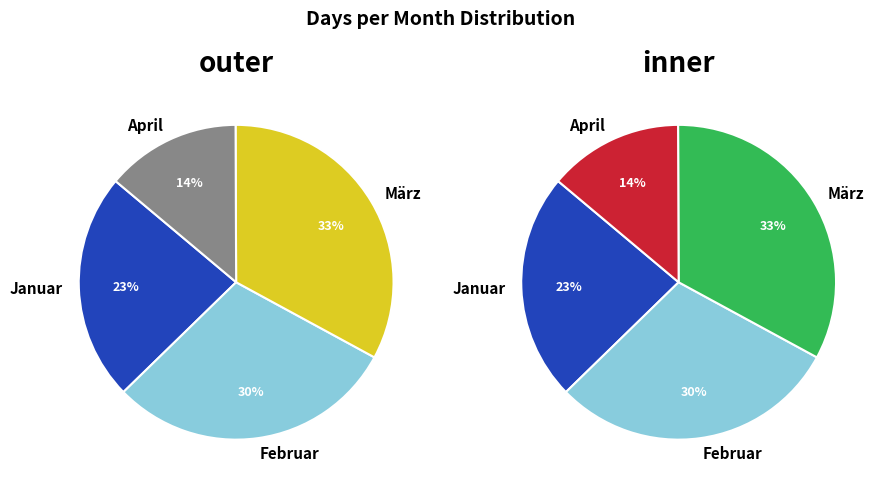

To the nearest percent, what is the average slice percentage?

25%